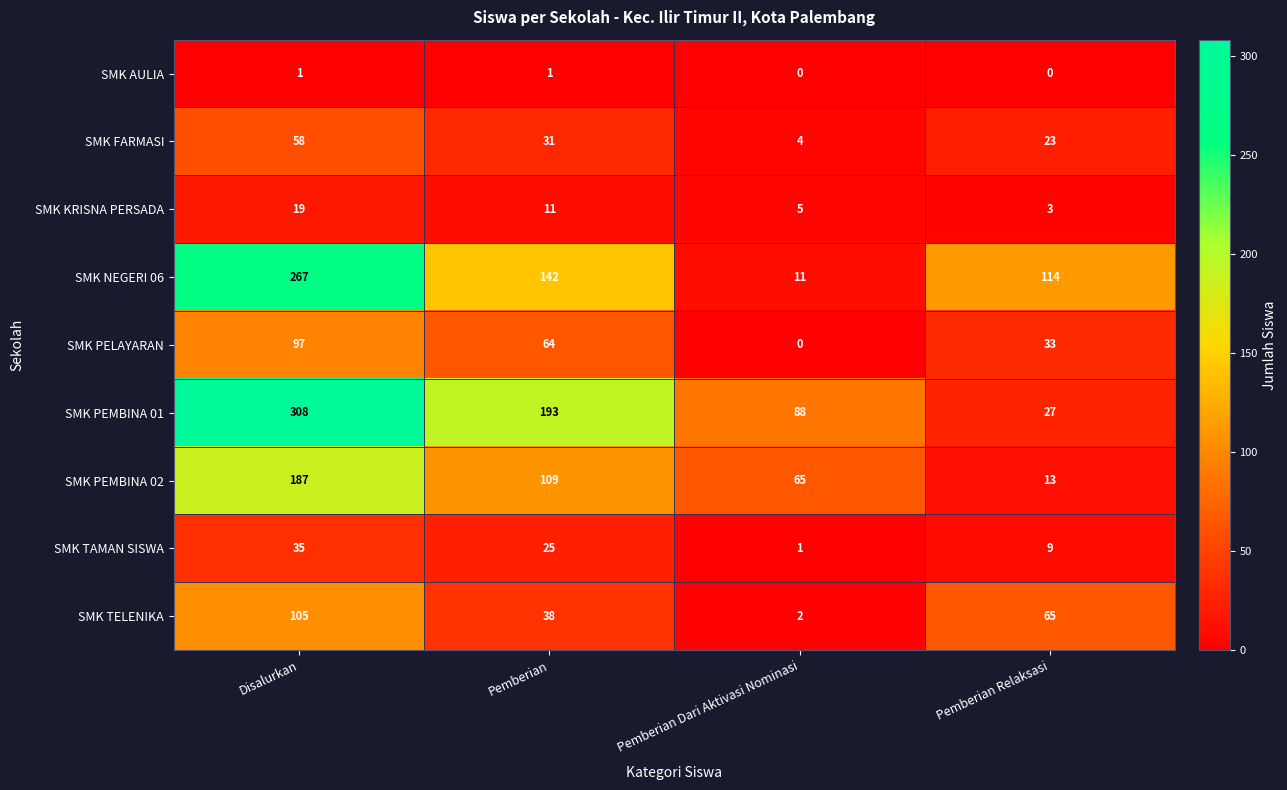

What is the approximate value of SMK NEGERI 06 at Pemberian Relaksasi, to the nearest 50?

100